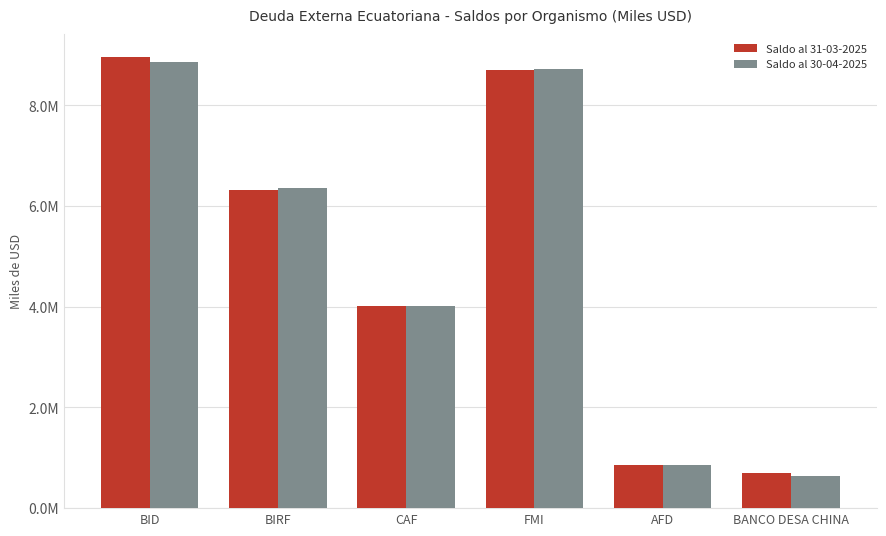

Rank the series by their maximum value, from lowest to highest.

Saldo al 30-04-2025, Saldo al 31-03-2025